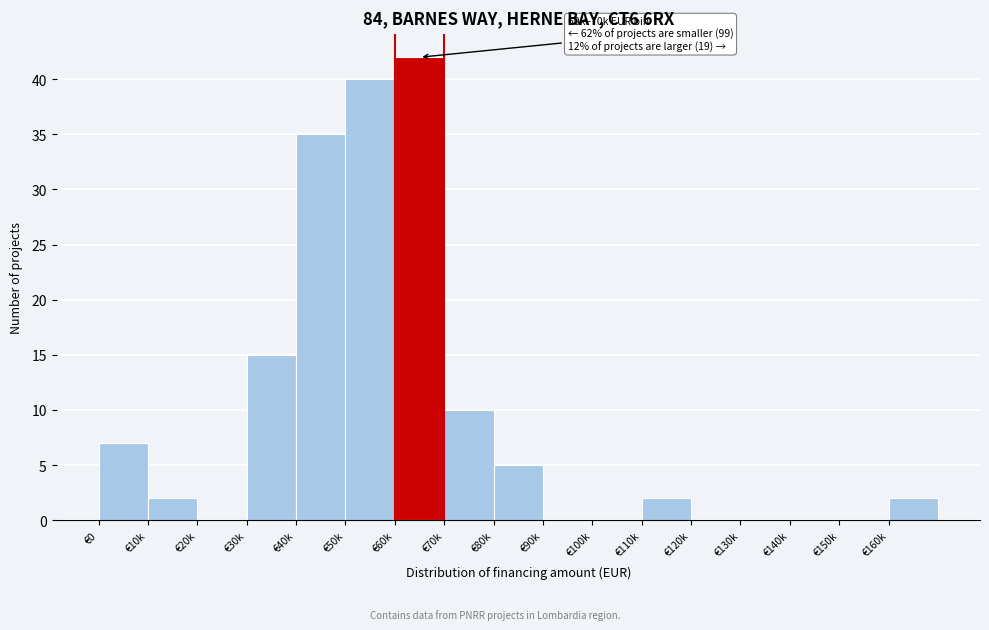

Reading right to left, list all the values displayed in this chart.

€160k=2	€150k=0	€140k=0	€130k=0	€120k=0	€110k=2	€100k=0	€90k=0	€80k=5	€70k=10	€60k=42	€50k=40	€40k=35	€30k=15	€20k=0	€10k=2	€0=7